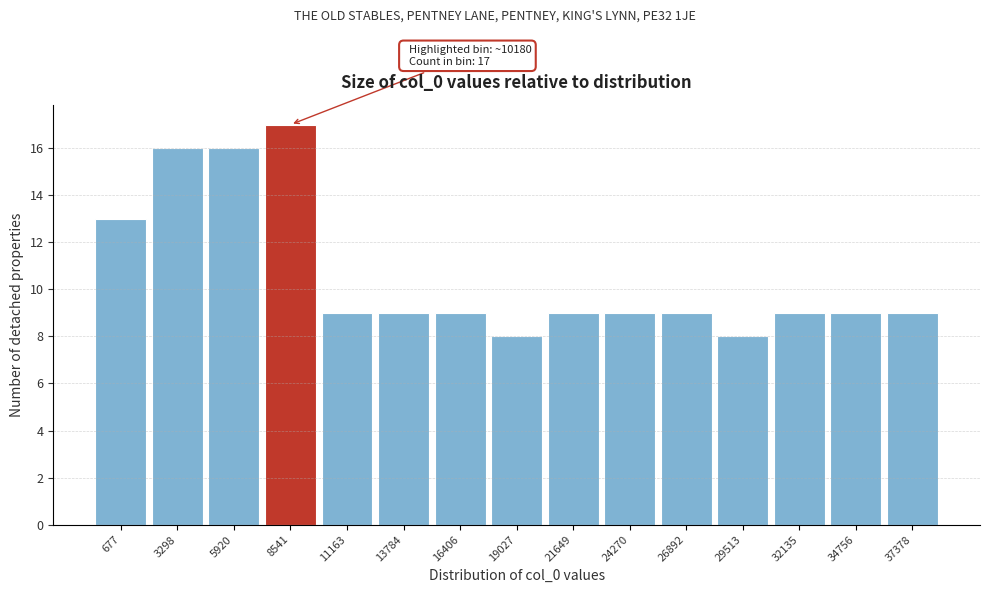

Reading right to left, extract all data points from this chart.

37378=9	34756=9	32135=9	29513=8	26892=9	24270=9	21649=9	19027=8	16406=9	13784=9	11163=9	8541=17	5920=16	3298=16	677=13